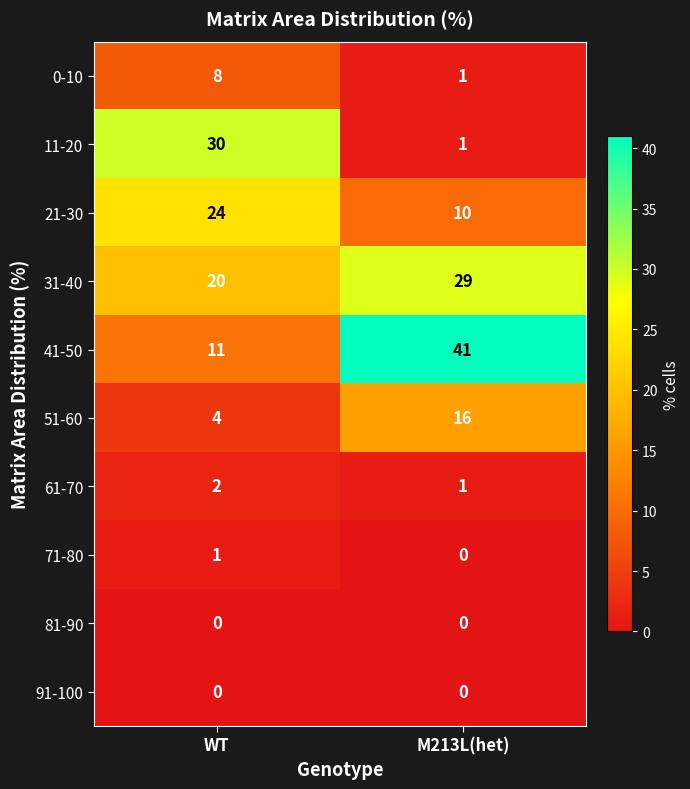

What is the approximate value of 51-60 at WT?

4